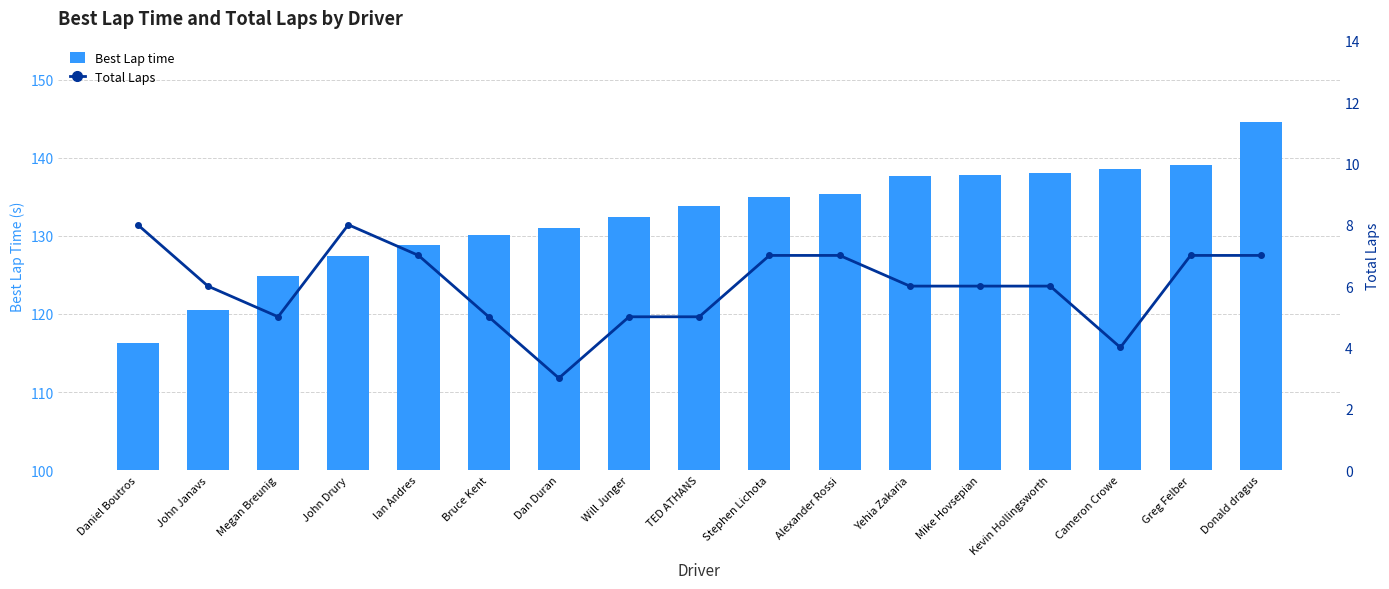

Reading right to left, transcribe all the data shown in this chart.

Best Lap time: 144.6	139.1	138.6	138.1	137.8	137.7	135.4	135.0	133.9	132.4	131.0	130.1	128.8	127.4	124.8	120.5	116.2
Total Laps: 7.0	7.0	4.0	6.0	6.0	6.0	7.0	7.0	5.0	5.0	3.0	5.0	7.0	8.0	5.0	6.0	8.0